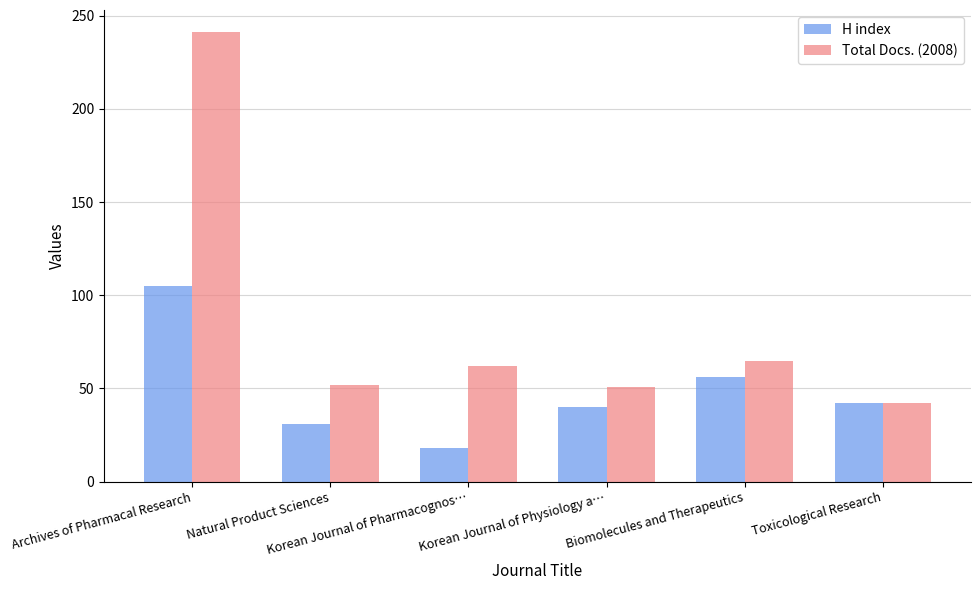

At which label is Total Docs. (2008) closest to 141?

Biomolecules and Therapeutics